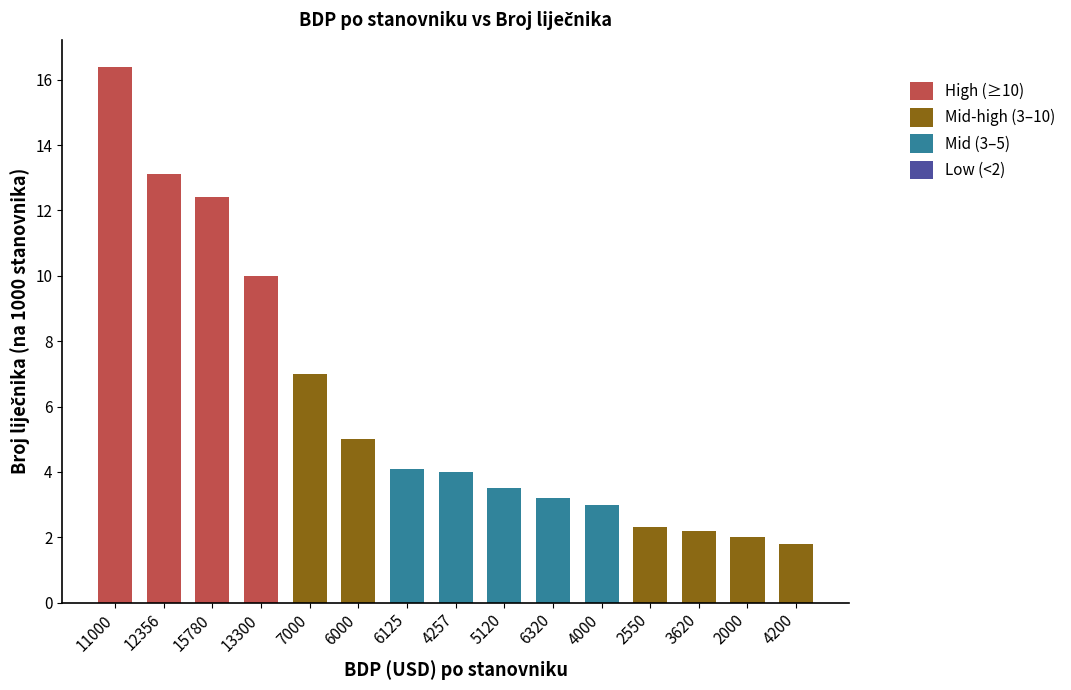

What is the average value?

6.0